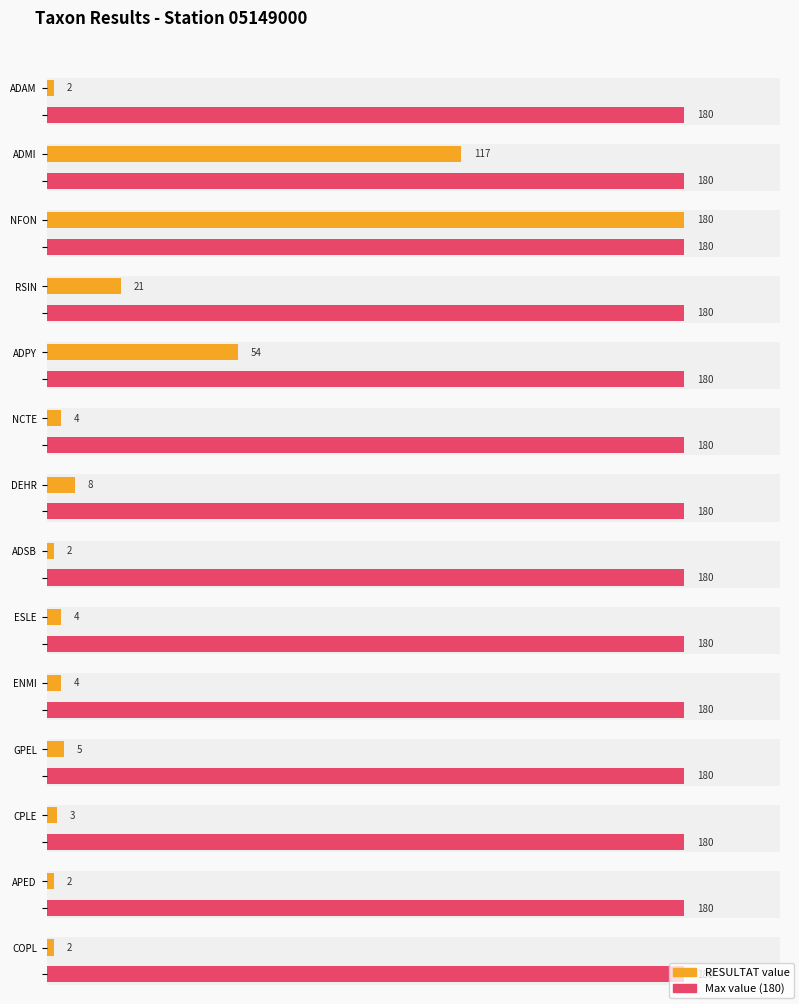

Reading right to left, list all the values displayed in this chart.

2	2	3	5	4	4	2	8	4	54	21	180	117	2